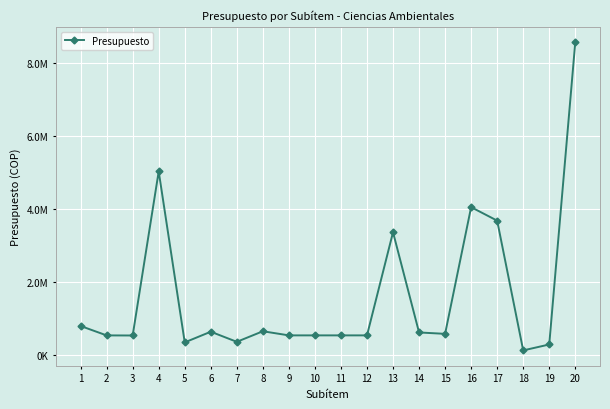

Does the chart have visible grid lines?

Yes